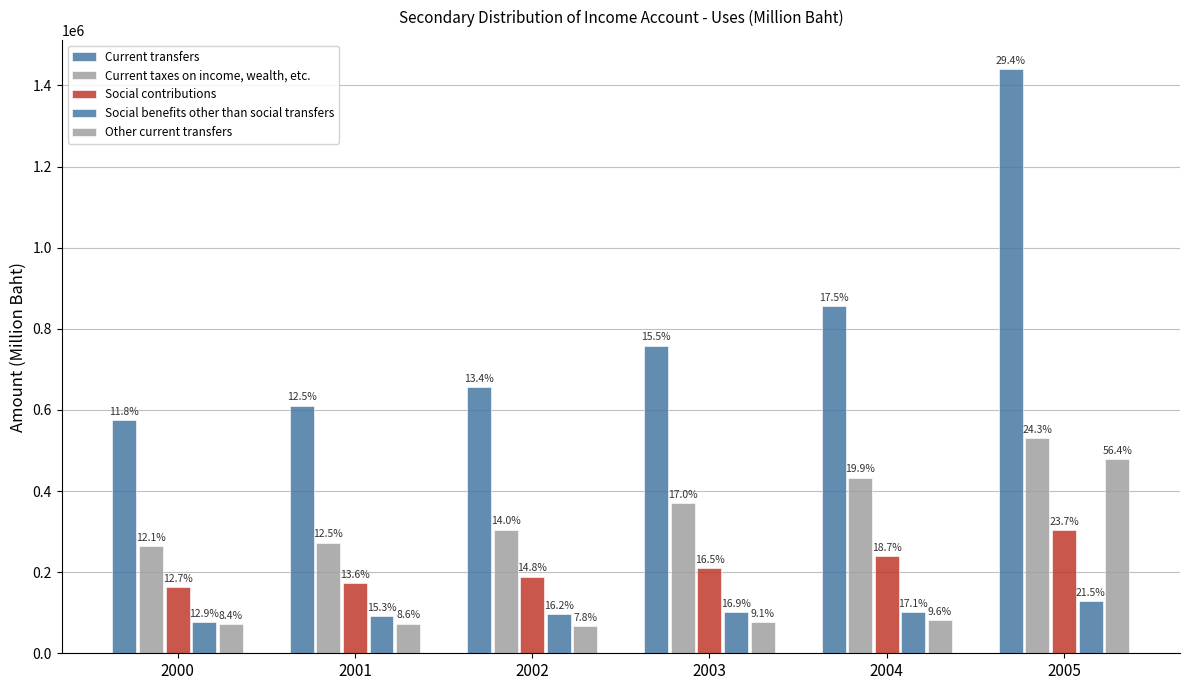

Does the chart contain stacked bars?

No